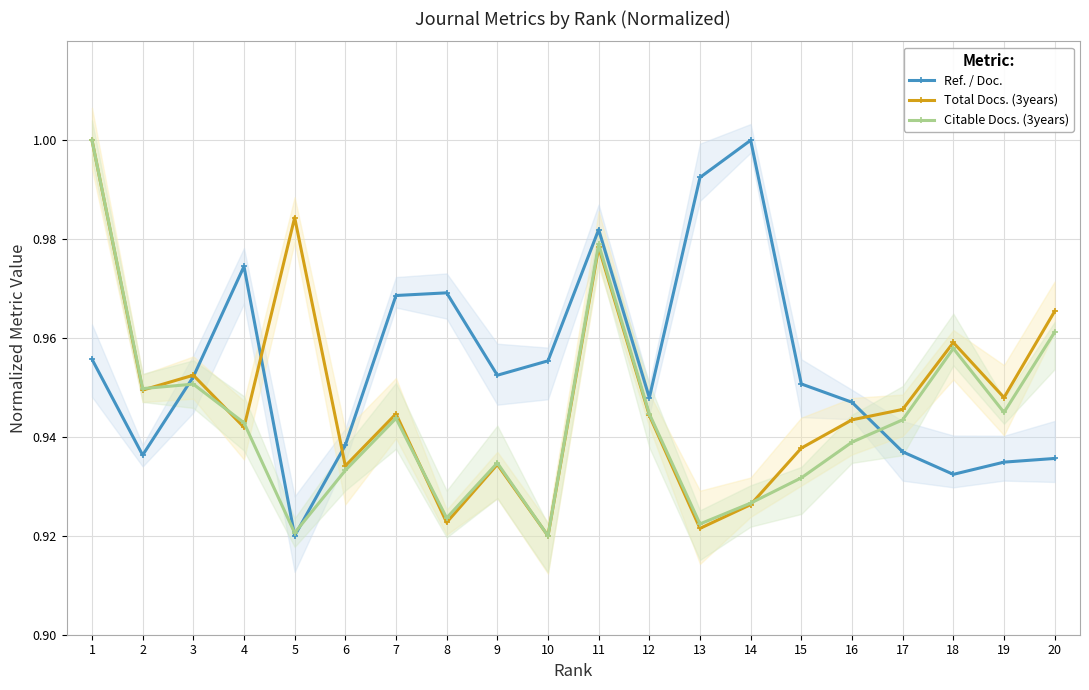

What is the value of the Citable Docs. (3years) point at the 13th from the left?

0.9